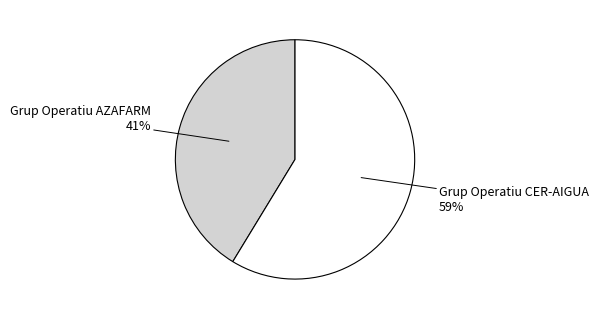

Does any single category account for the majority?

Yes